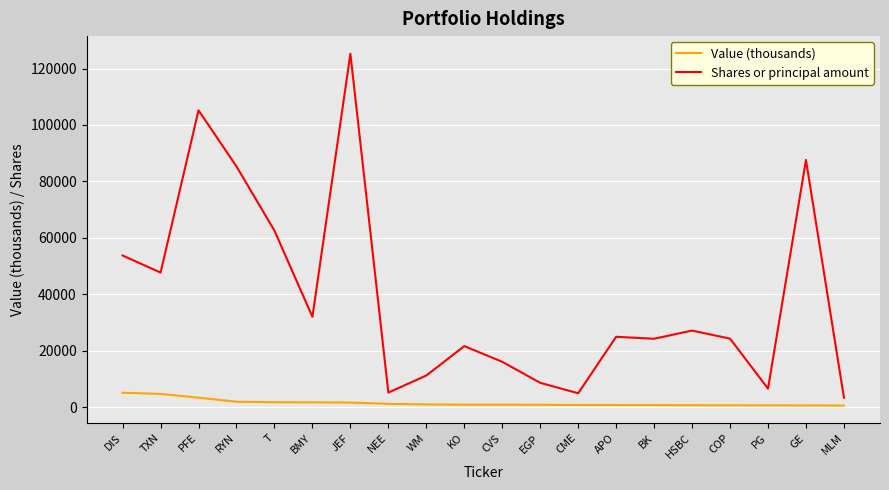

True or false: Shares or principal amount and Value (thousands) cross at least once.

False